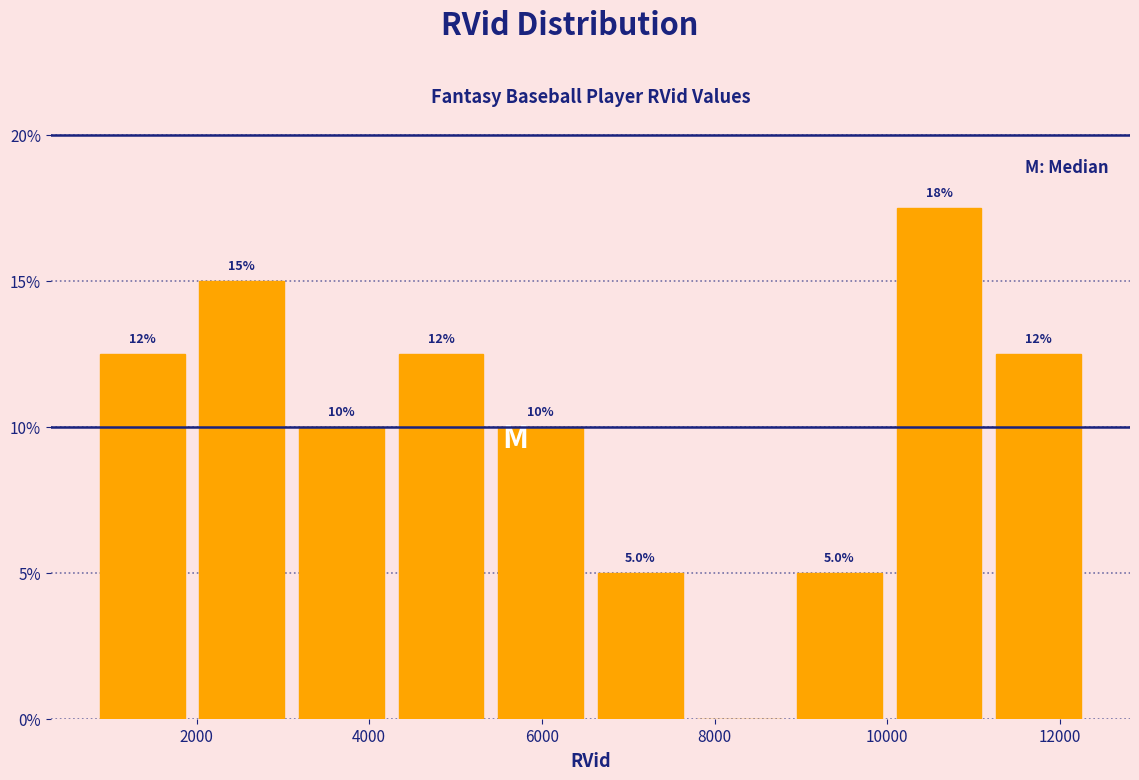

Which range on the x-axis has the tallest bar?

10000 to 11200